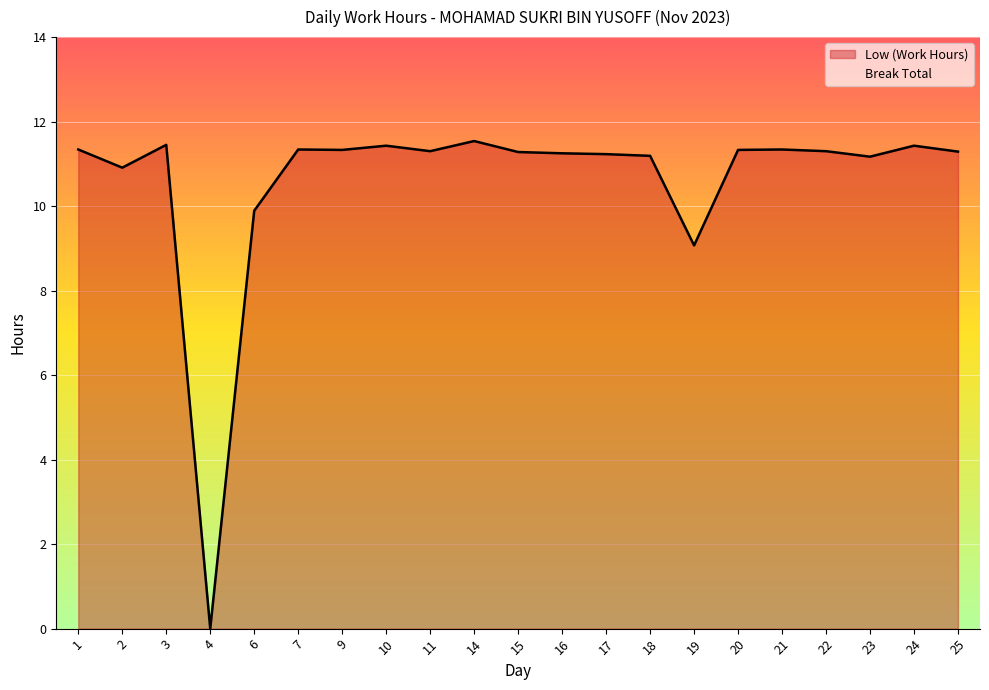

How many distinct data groups are displayed?

2